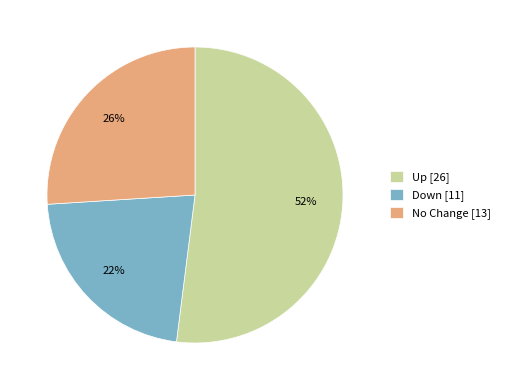

Is there any slice that represents more than half of the pie?

Yes